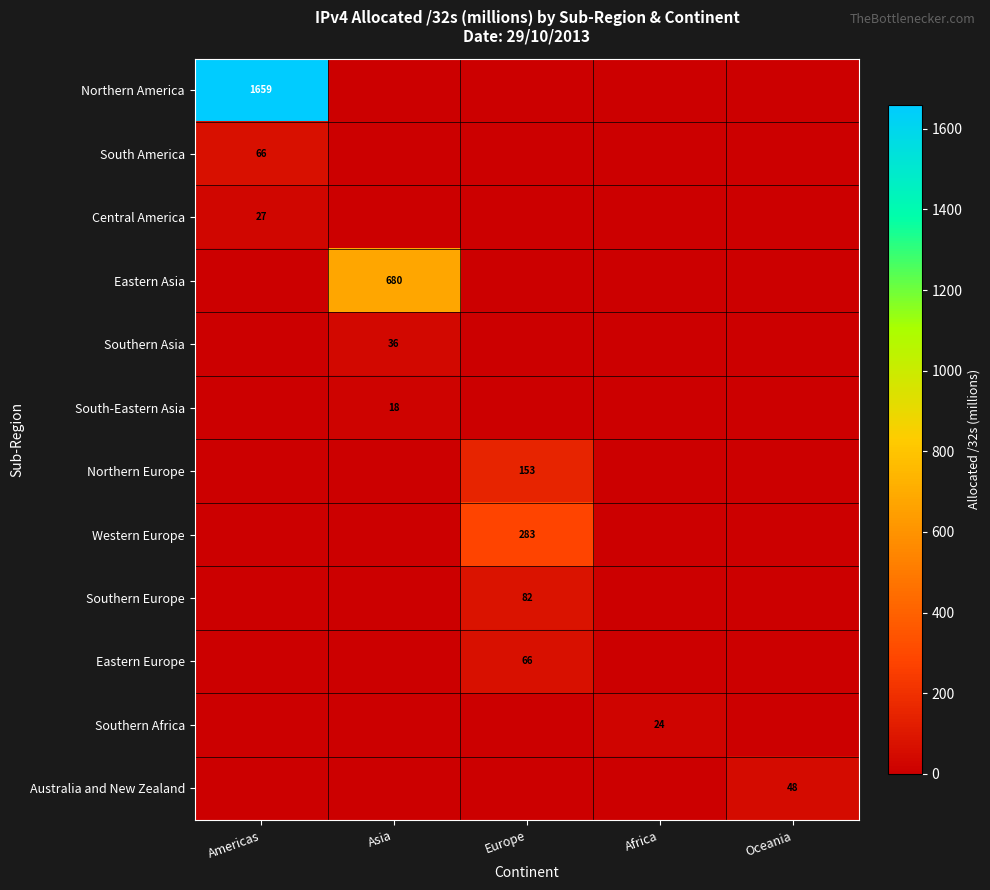

What is the highest value of the Australia and New Zealand series?

47.9